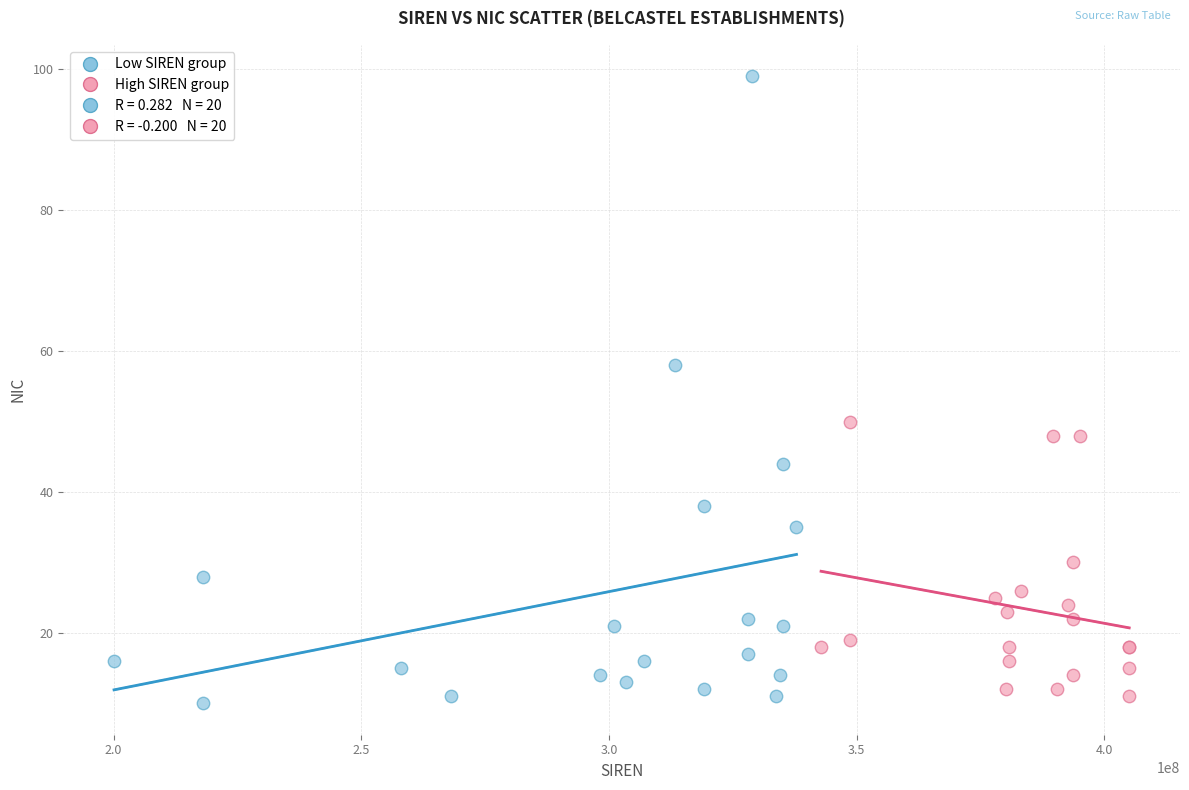

Which series reaches the maximum Y coordinate?

Low SIREN group